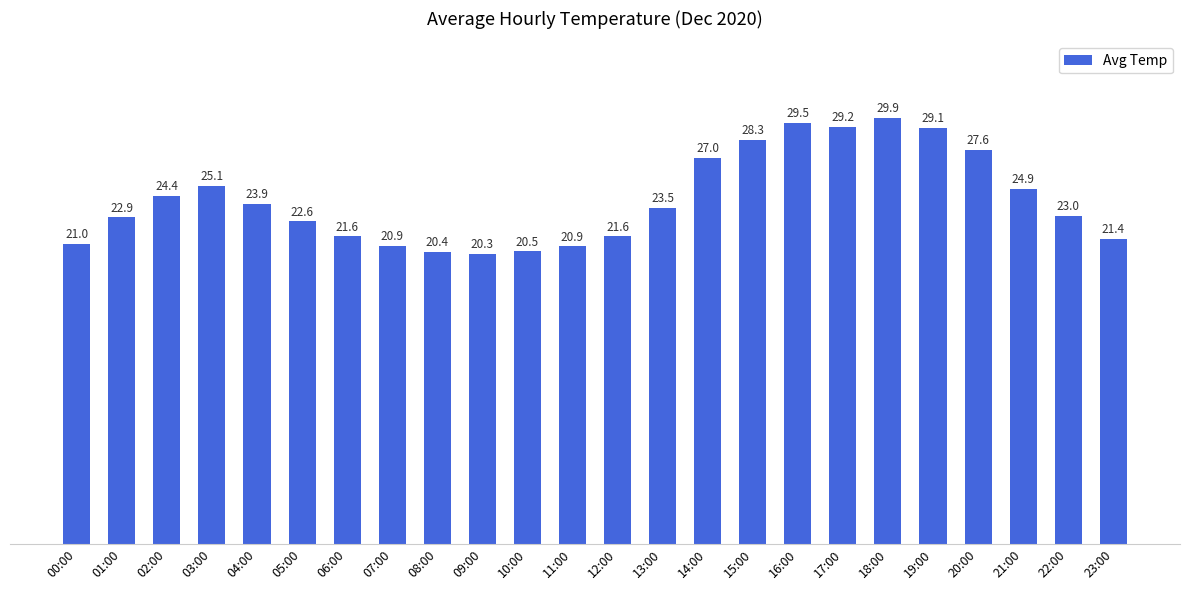

What is the average value?

24.1